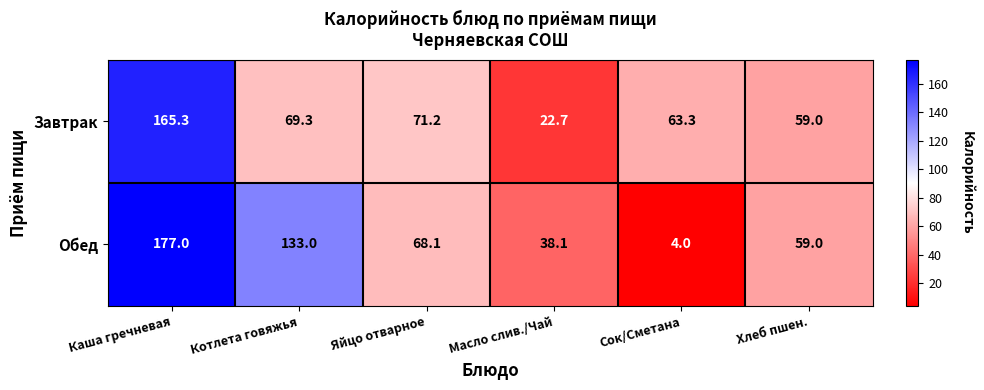

At which label does Завтрак reach its peak?

Каша гречневая